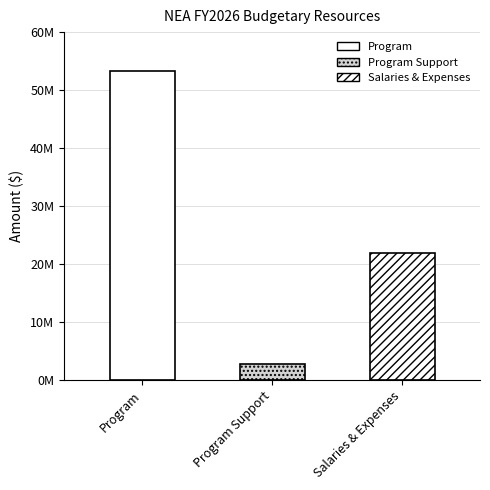

What is the greatest value displayed?

53278378